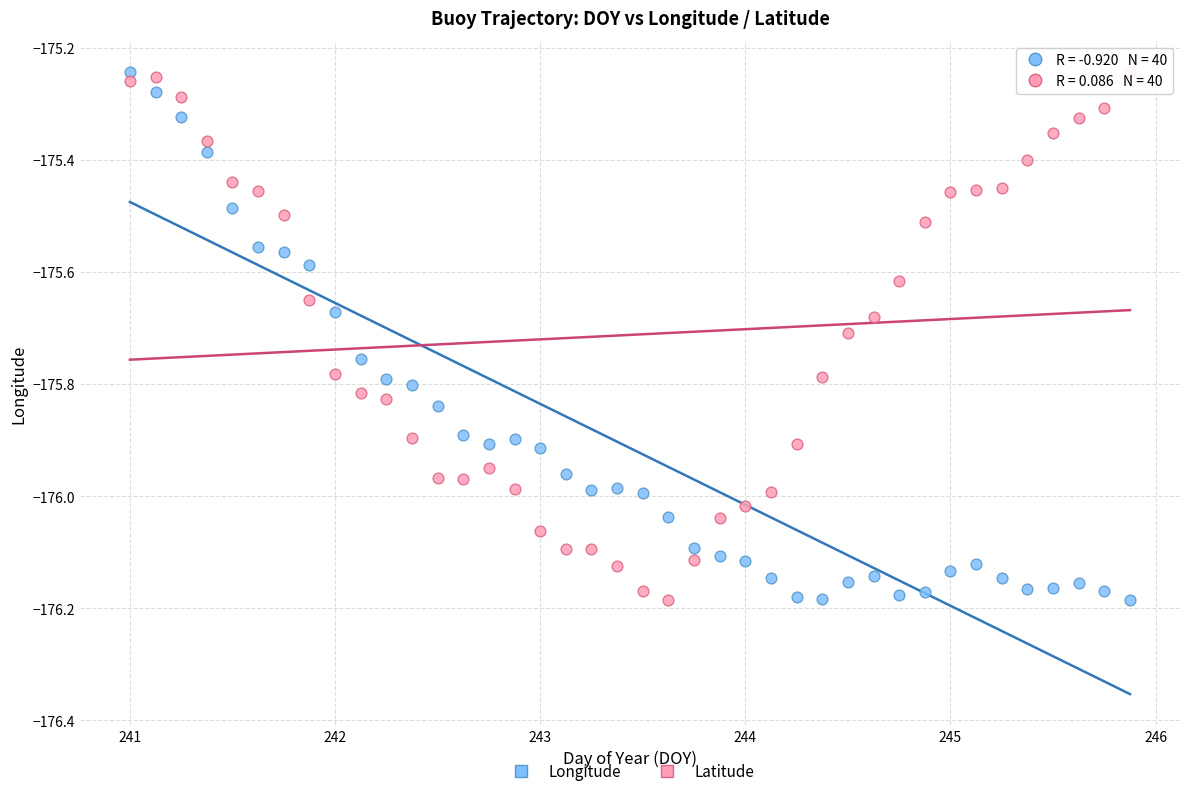

Across all data points, what is the range of X values (max minus min)?

4.9